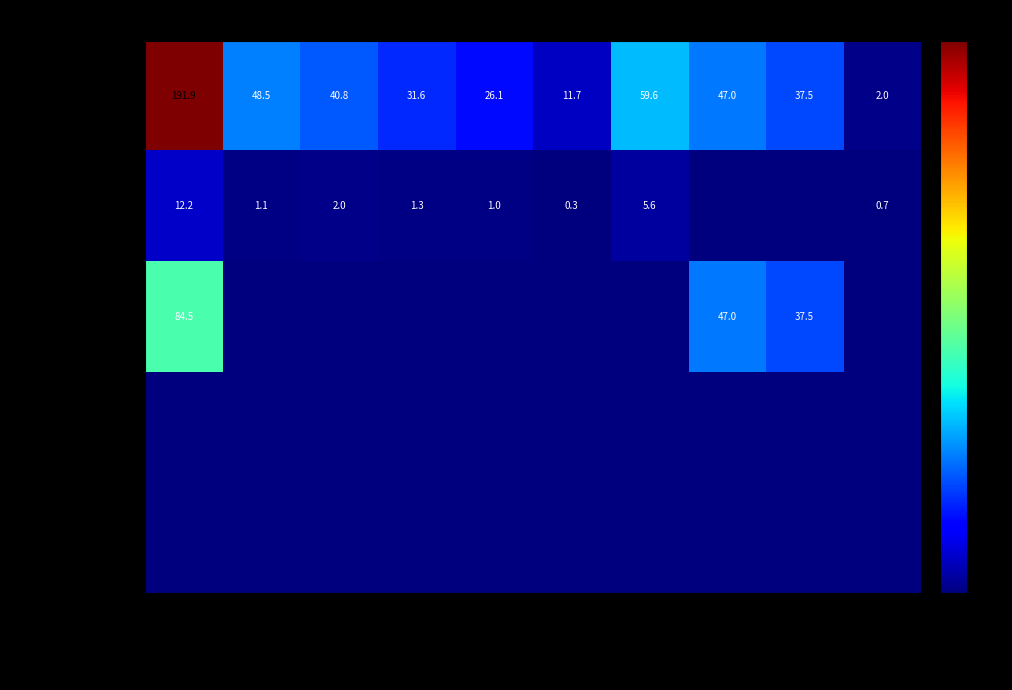

True or false: 商品和服务支出 has a value of 0.3 at 奖金.

False